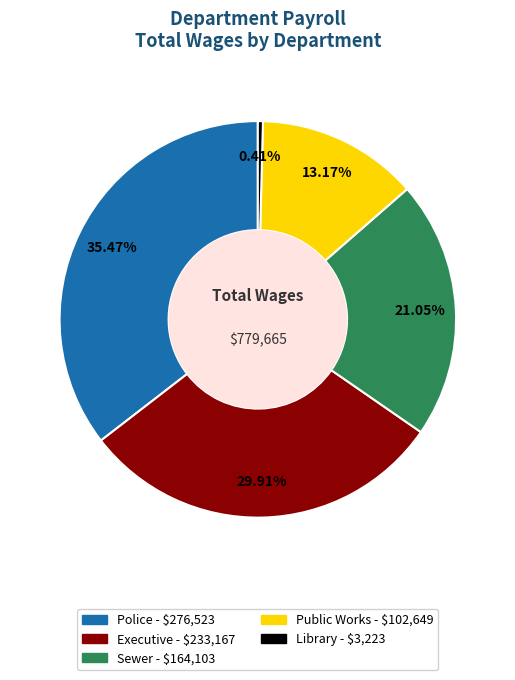

Does any single category account for the majority?

No